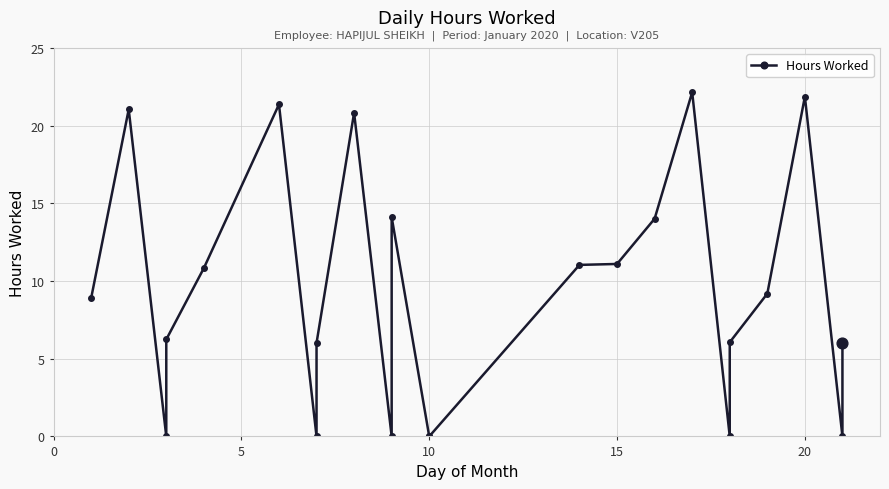

Approximately how many times larger is the value at 19 compared to 18?

1.5